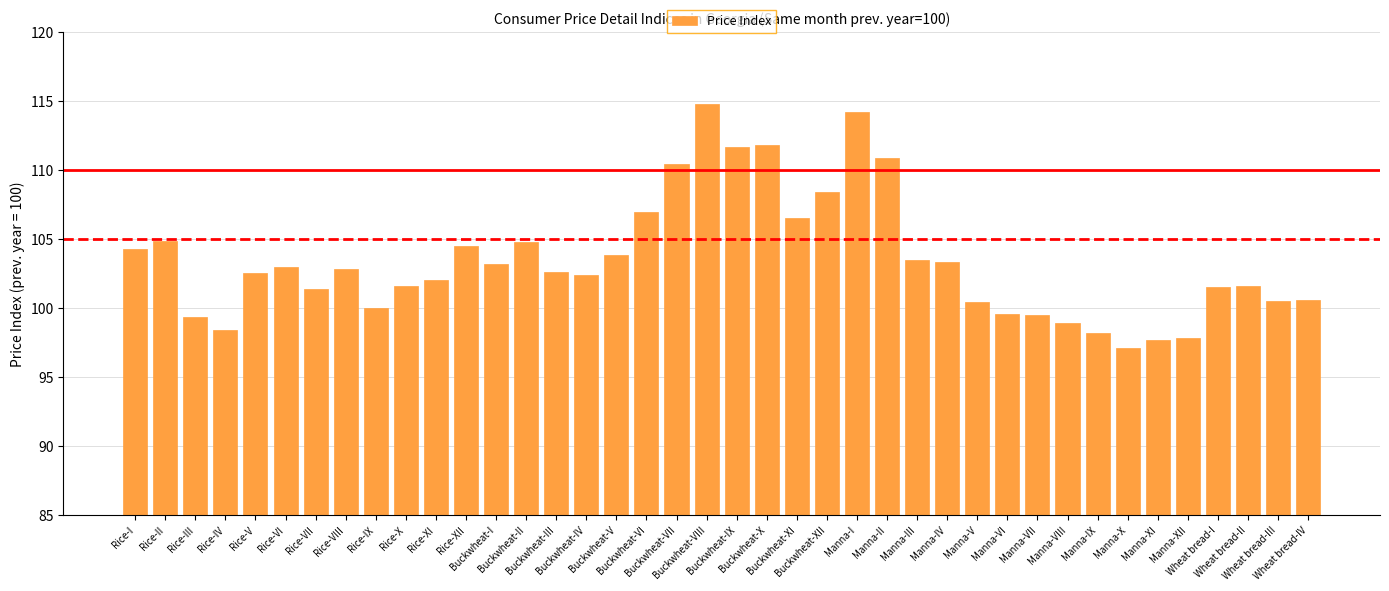

At which category does the chart reach its minimum across all series?

Manna-X